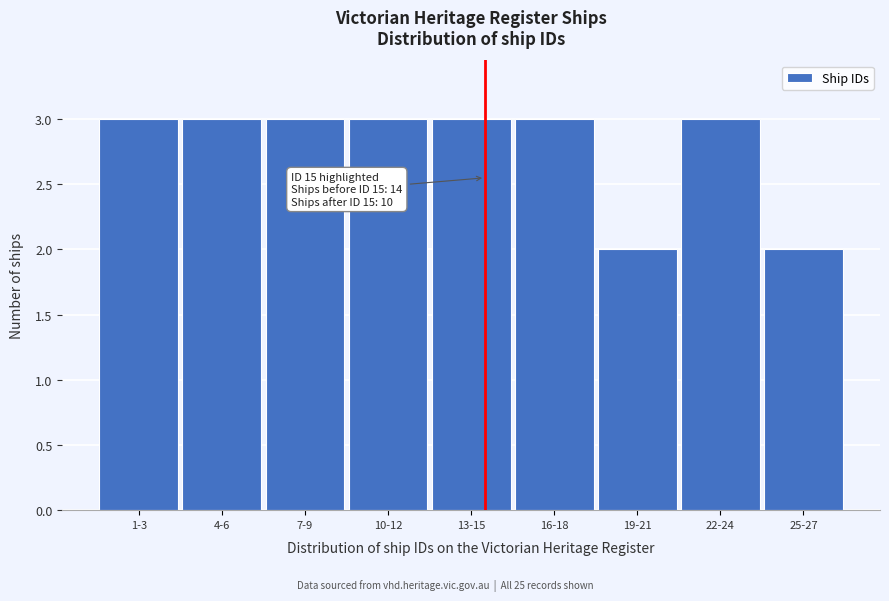

Reading left to right, transcribe all the data shown in this chart.

1-3=3	4-6=3	7-9=3	10-12=3	13-15=3	16-18=3	19-21=2	22-24=3	25-27=2